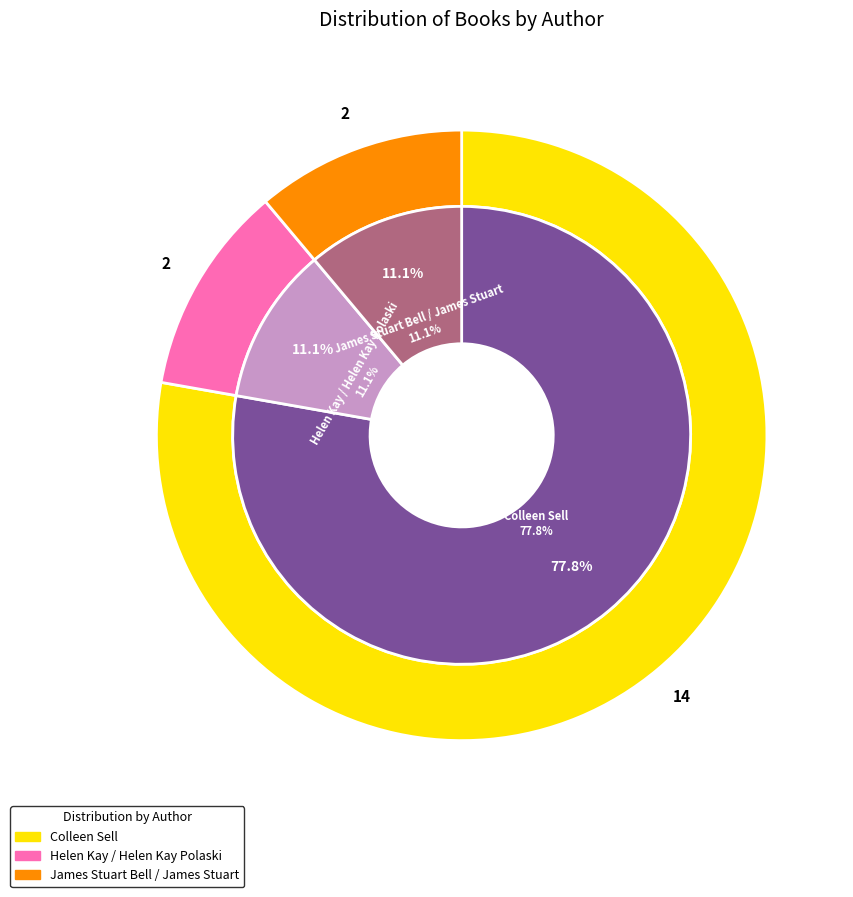

What is the largest slice in the pie chart?

Colleen Sell